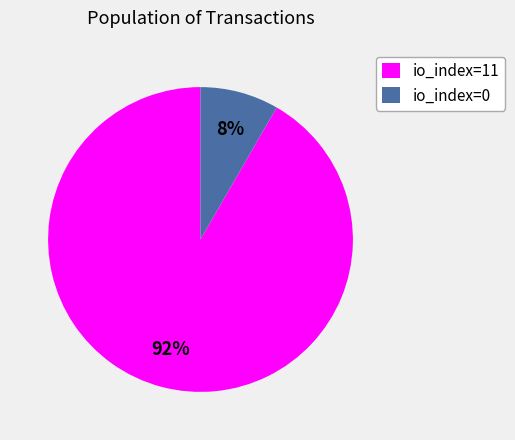

To the nearest percent, what percentage of the pie is io_index=11?

92%